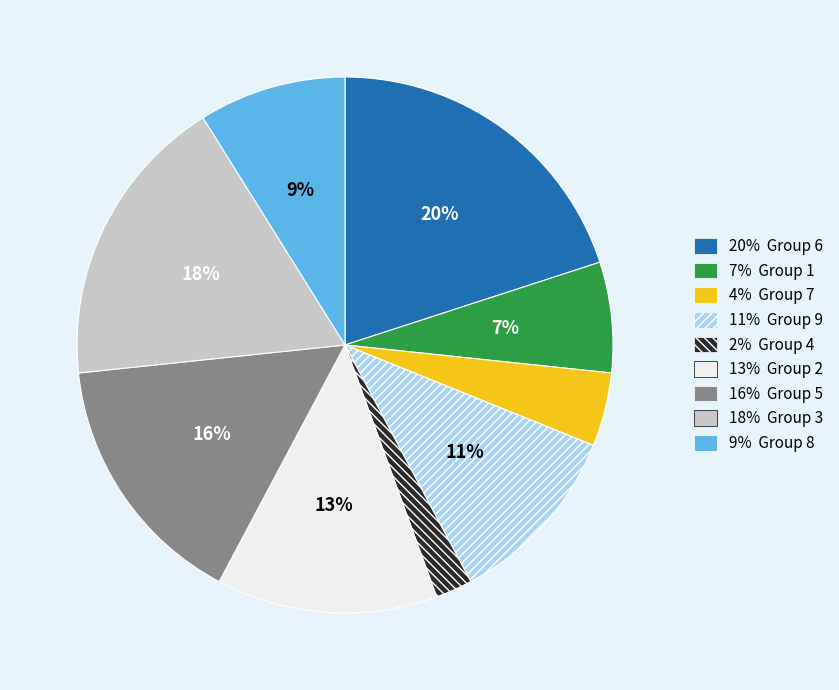

Does any single category account for the majority?

No